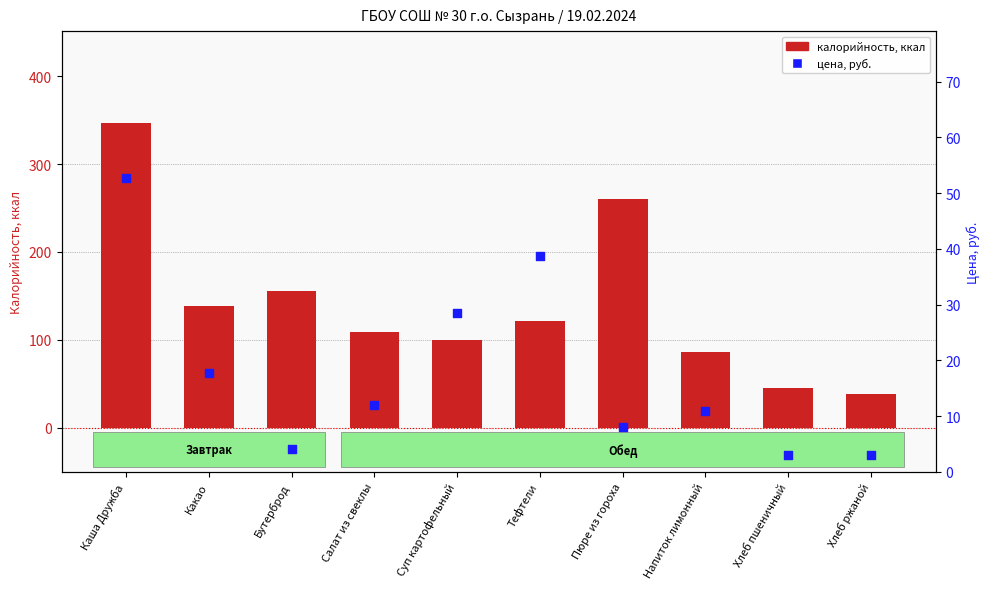

What are all the series names shown in the legend?

калорийность, ккал, цена, руб.